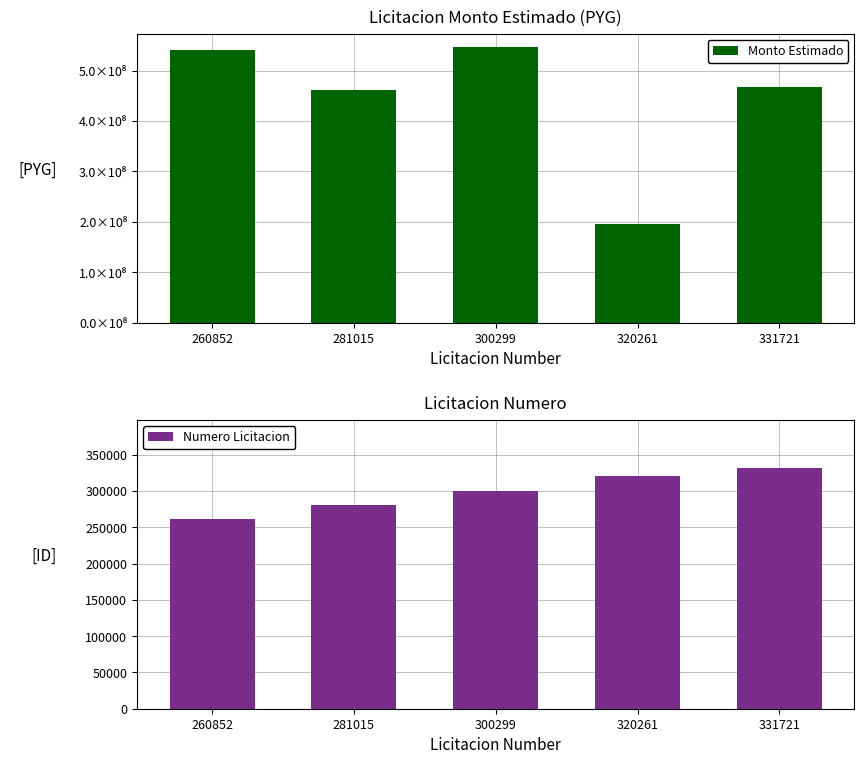

Reading right to left, what are all the values shown in this chart?

Monto Estimado: 468000000	195000000	546000000	462000000	540000000
Numero Licitacion: 331721	320261	300299	281015	260852